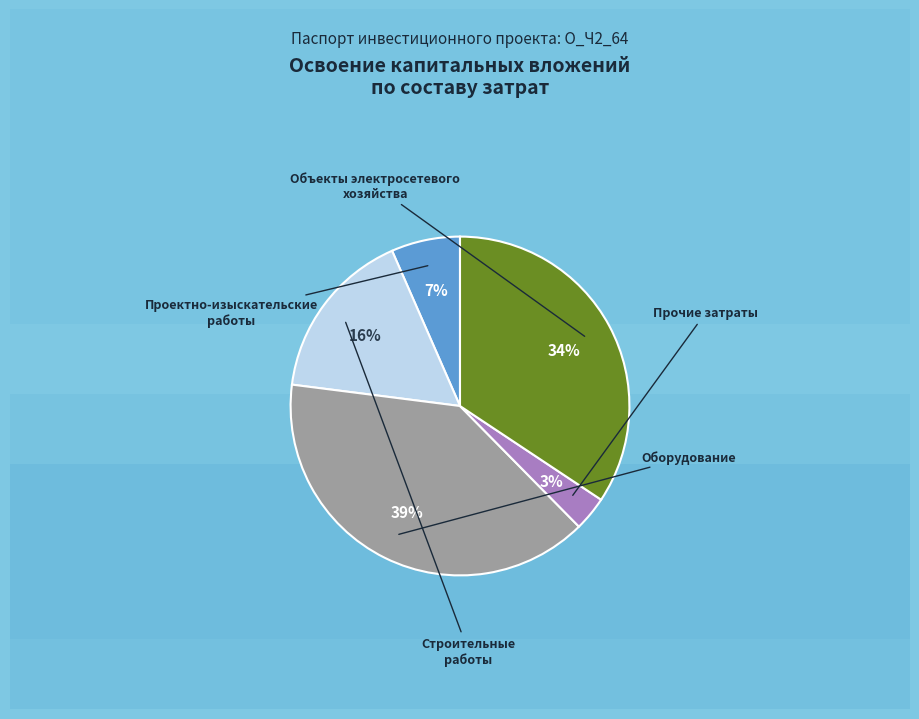

To the nearest percent, what is the average slice percentage?

20%